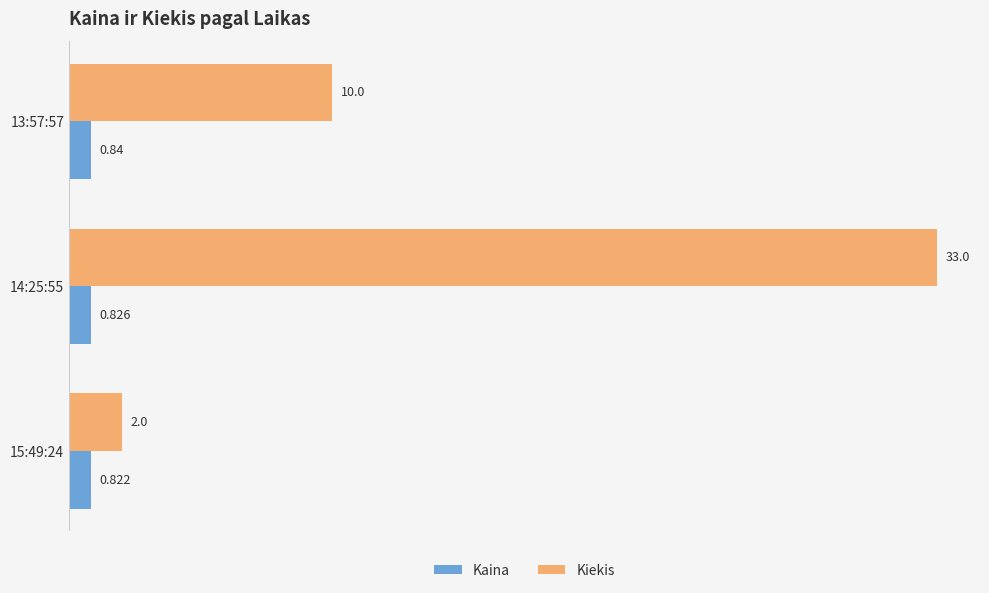

At how many categories does at least one series exceed 24?

1